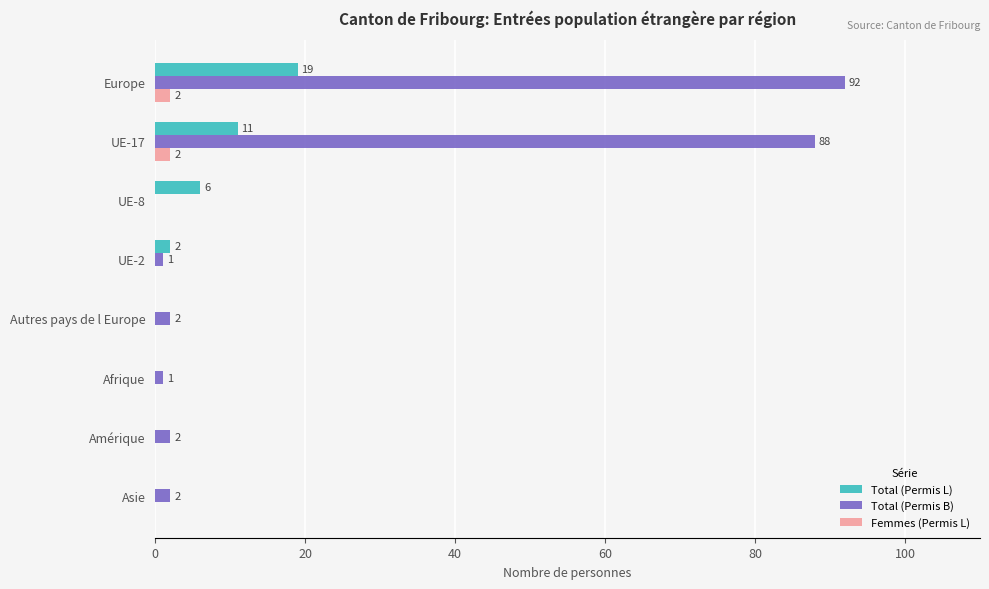

Which series has the largest total across all categories?

Total (Permis B)